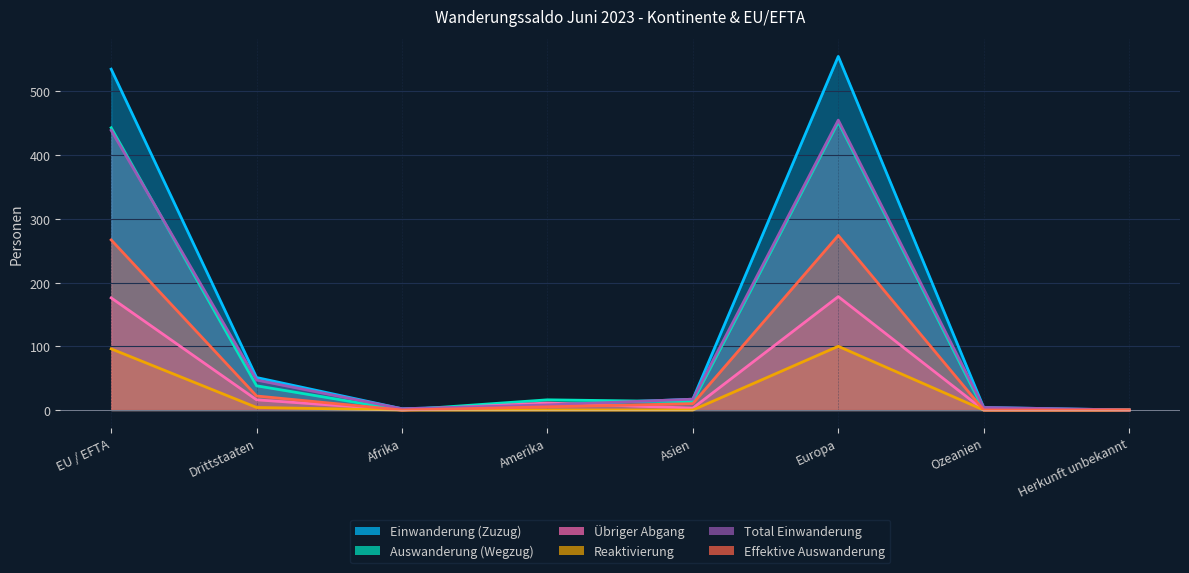

What is the difference between the Übriger Abgang values at Herkunft unbekannt and Europa?

178